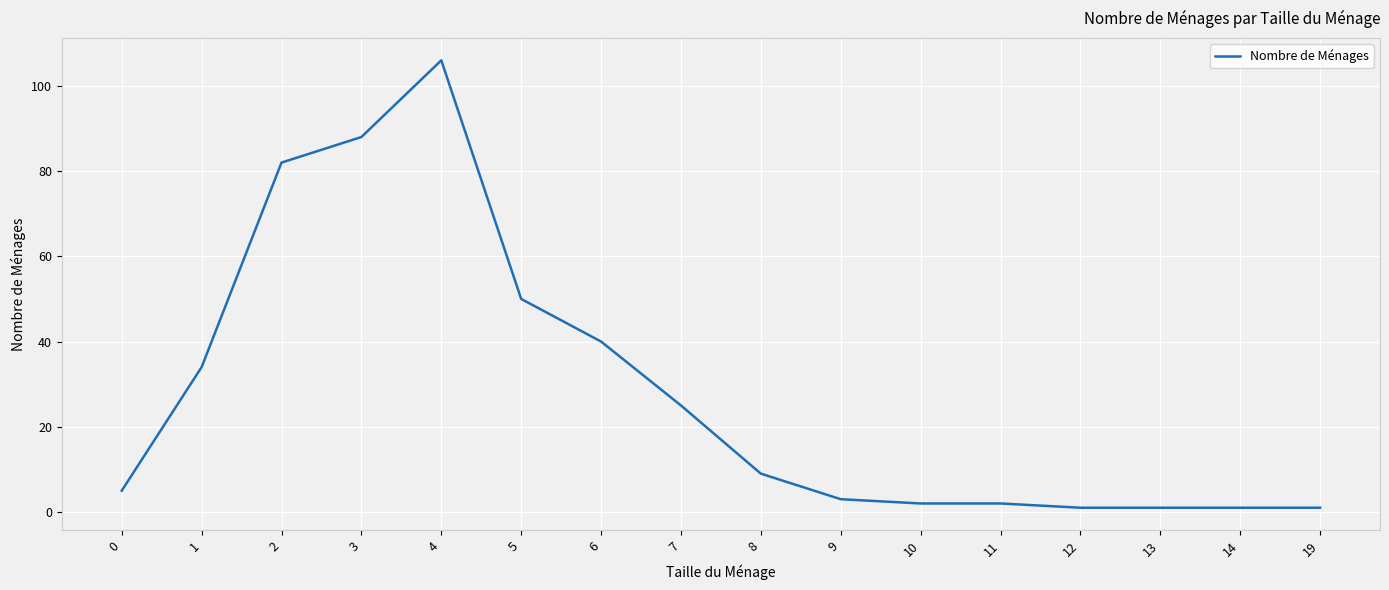

What is the greatest value displayed?

106